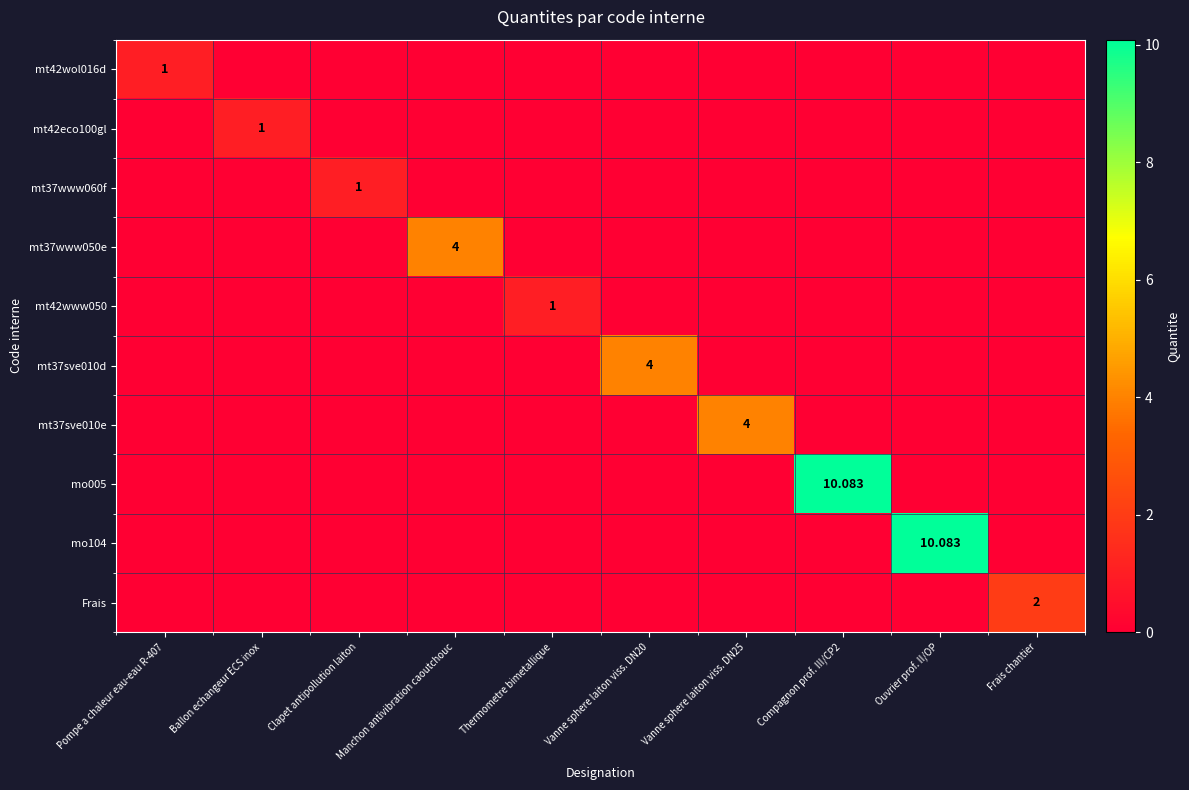

How many data points does each series have?

10